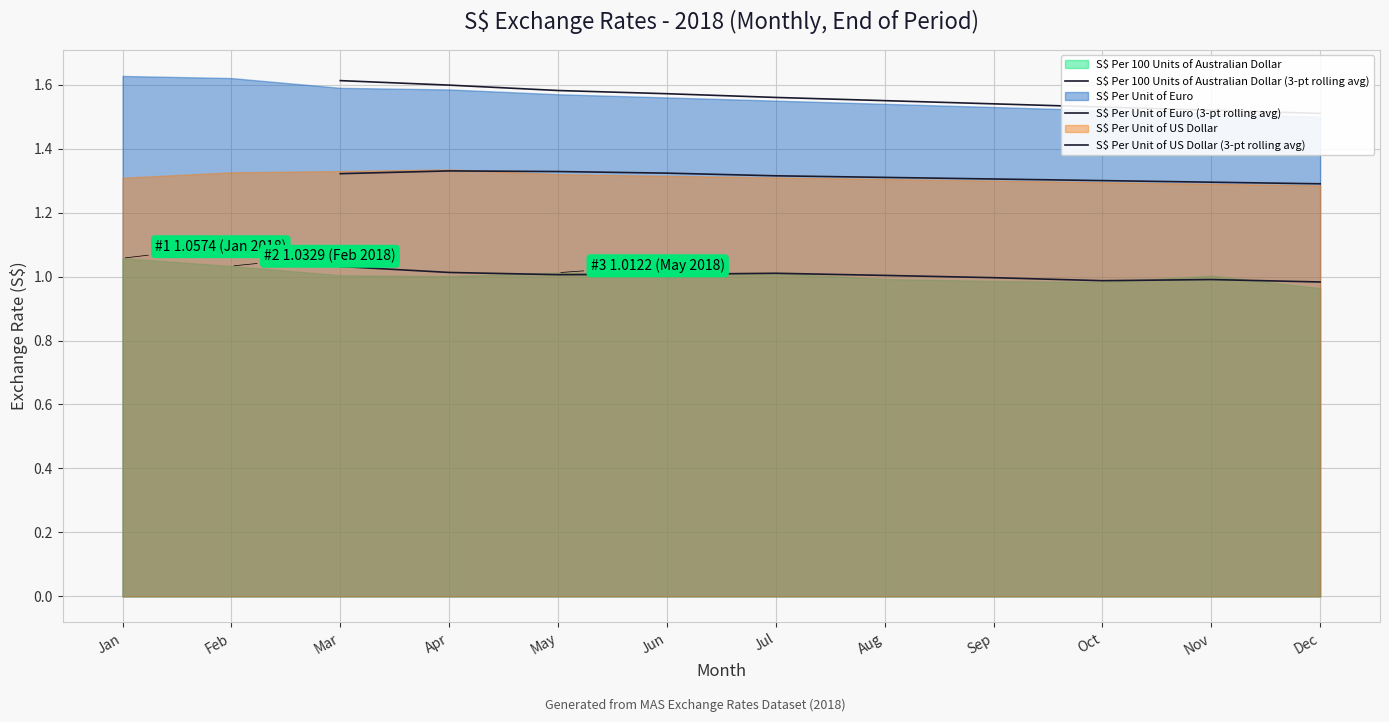

True or false: S$ Per 100 Units of Australian Dollar (3-pt rolling avg) and S$ Per Unit of US Dollar (3-pt rolling avg) cross at least once.

False